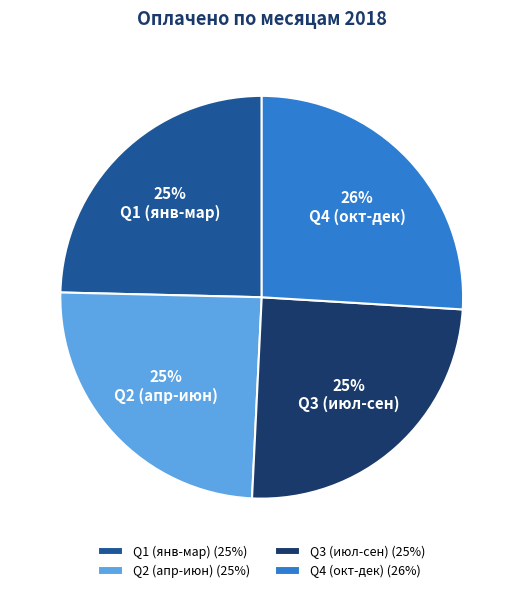

What is the ratio of the value at Q2 (апр-июн) to the value at Q3 (июл-сен)?

1.0